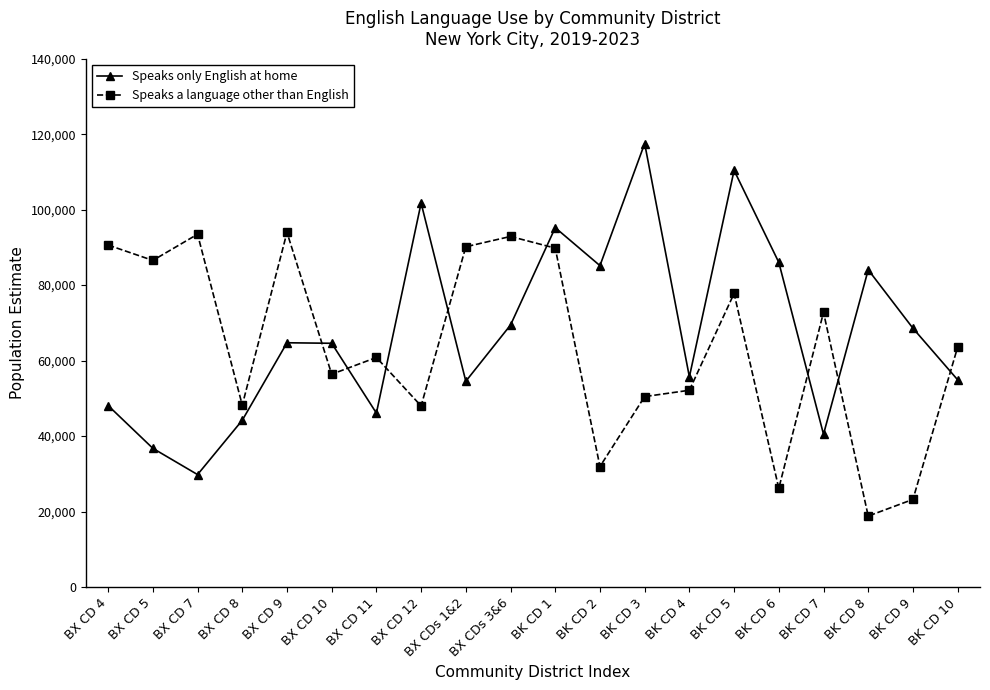

What is the sum of the Speaks only English at home values at BX CDs 3&6 and BK CD 2?

154598